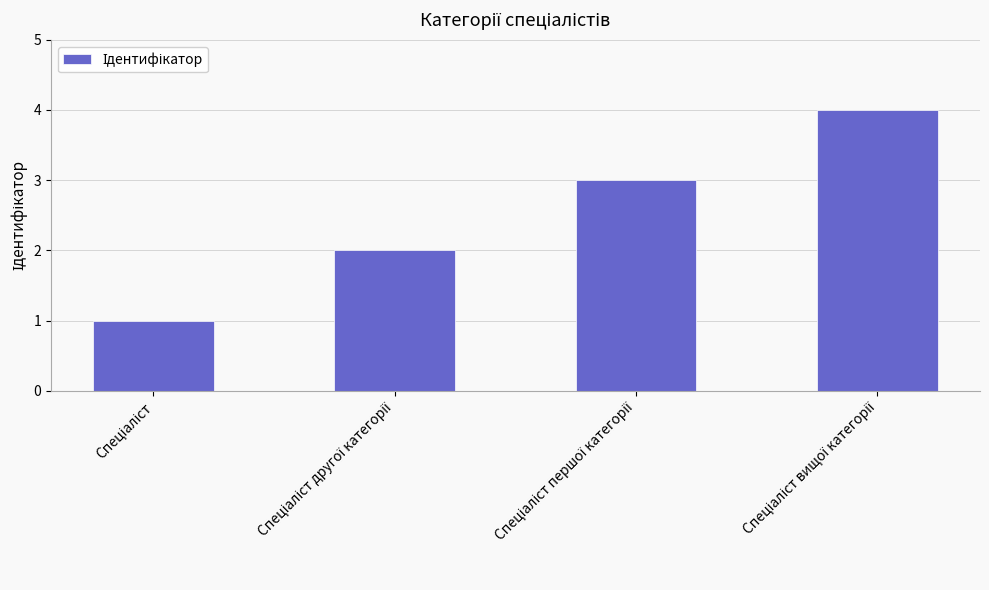

What is the greatest value displayed?

4